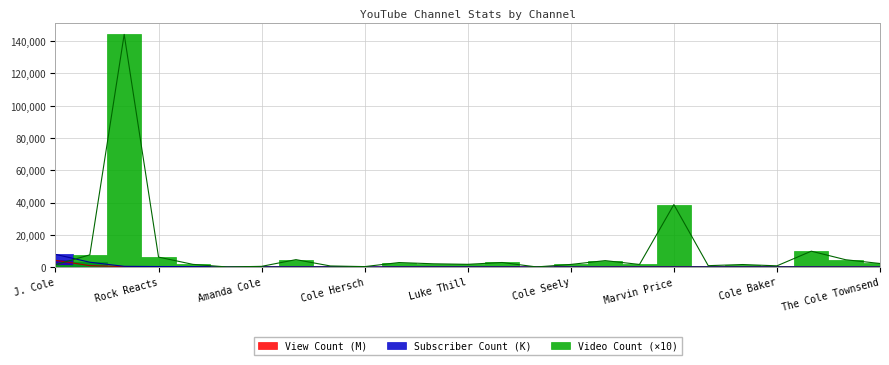

True or false: Video Count has a value of 40.0 at The Skorys - Tylor.

True